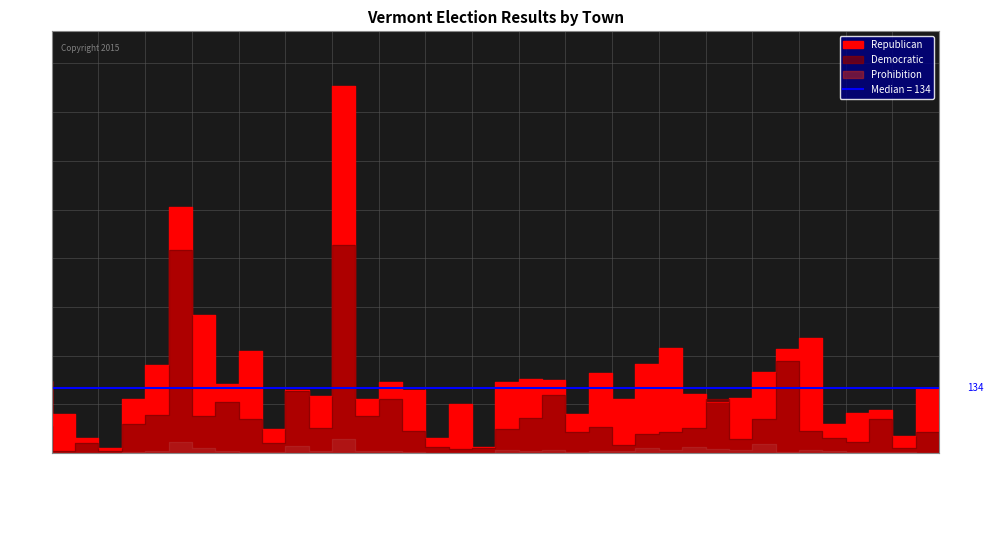

What is the label of the 1st point from the left?

Albany